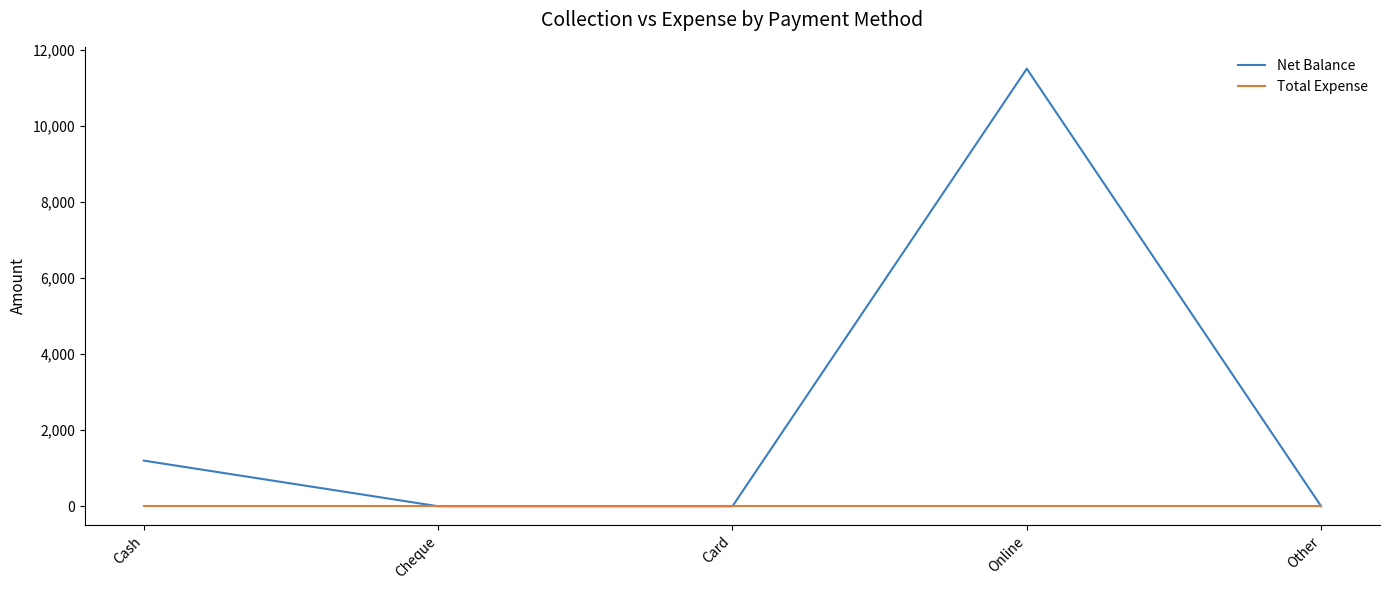

The value of Net Balance at Online is 20630. True or false?

False